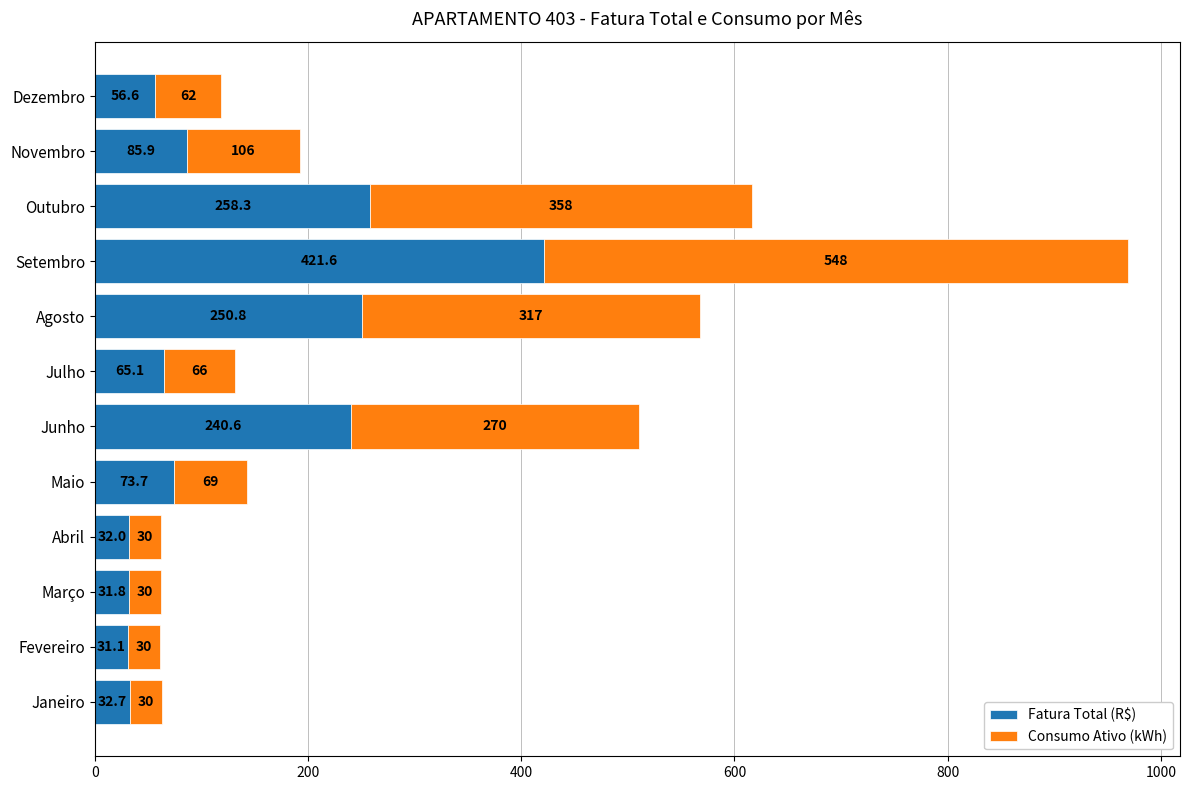

At which label does Fatura Total (R$) reach its minimum?

Fevereiro